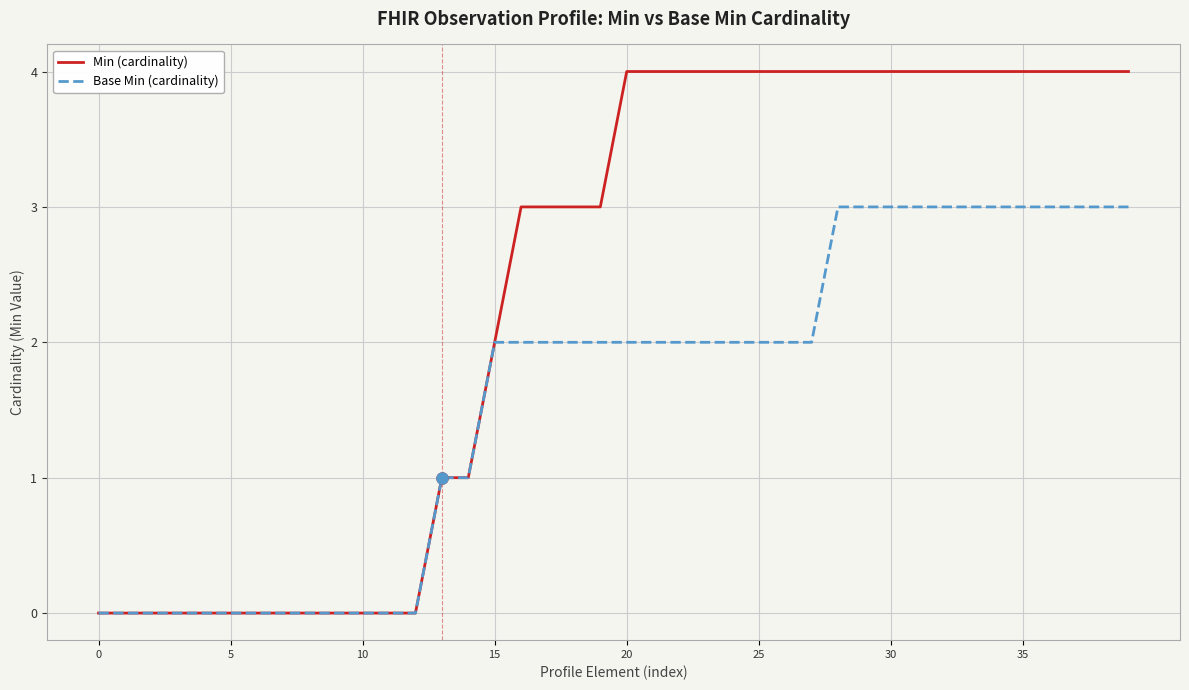

Which series has the largest range (max minus min)?

Min (cardinality)